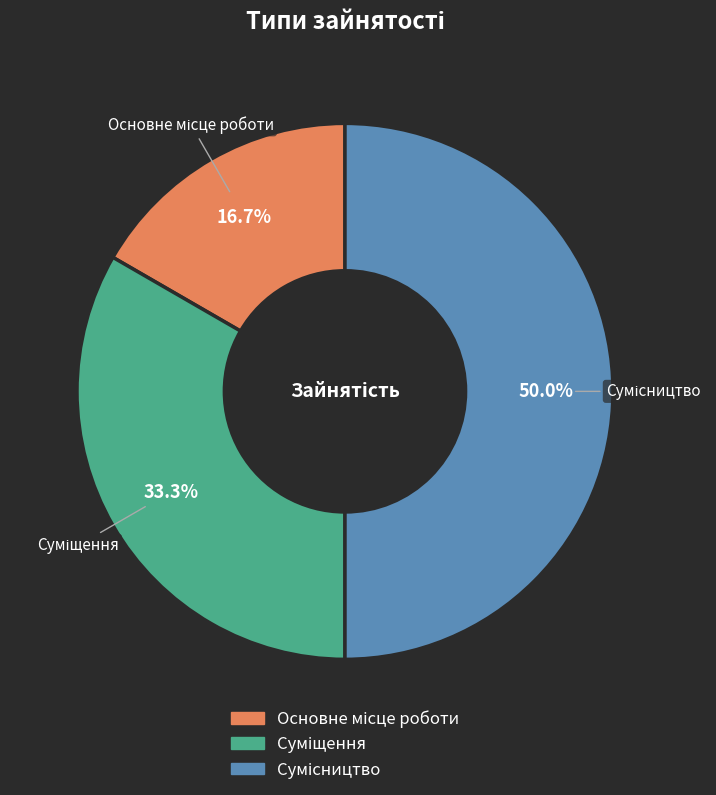

Does Суміщення account for over 50% of the chart?

No